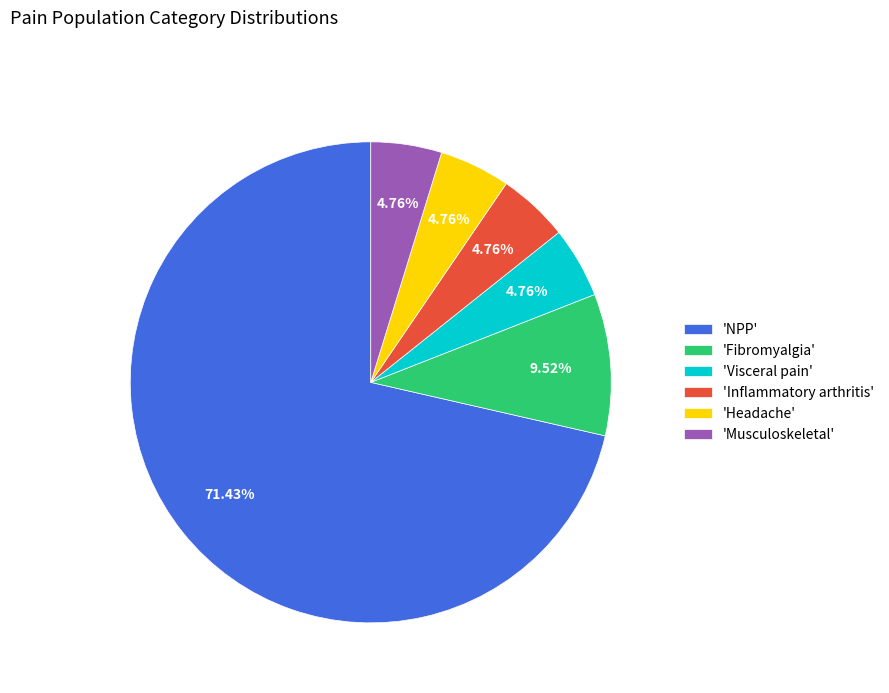

Combined, do 'Inflammatory arthritis' and 'Headache' account for over 50%?

No